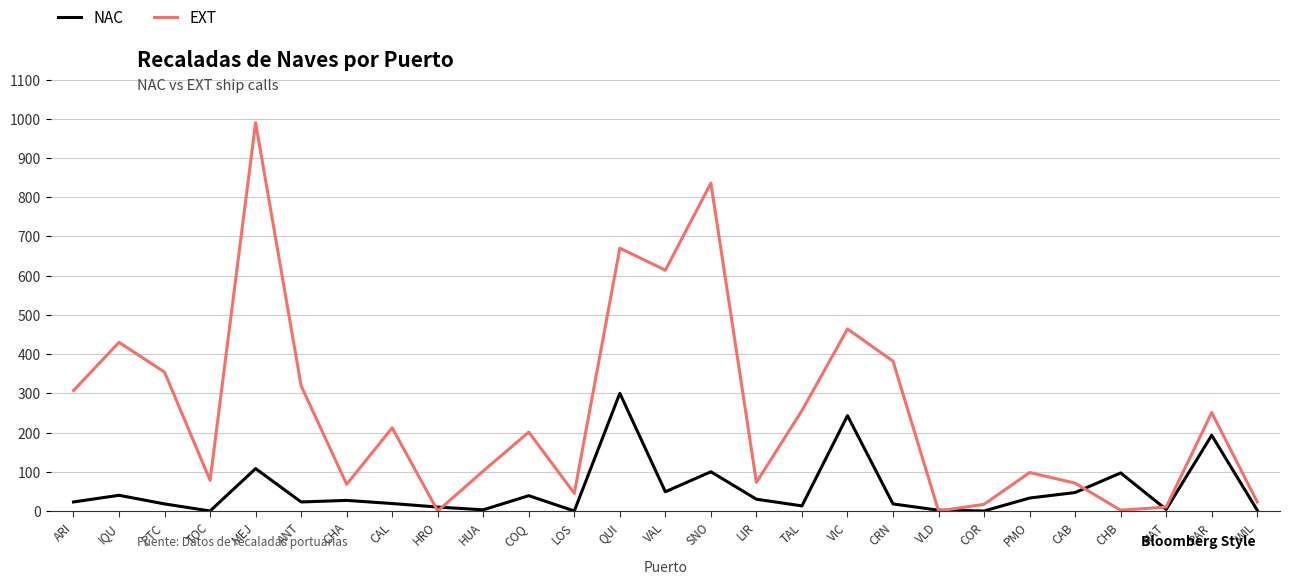

Reading left to right, what are all the values shown in this chart?

NAC: 23	40	18	0	108	23	27	19	10	3	39	0	300	49	100	30	13	243	18	2	0	33	47	97	4	193	2
EXT: 307	430	354	78	990	319	68	212	0	102	201	45	670	614	836	73	256	464	382	0	17	98	71	2	10	251	23